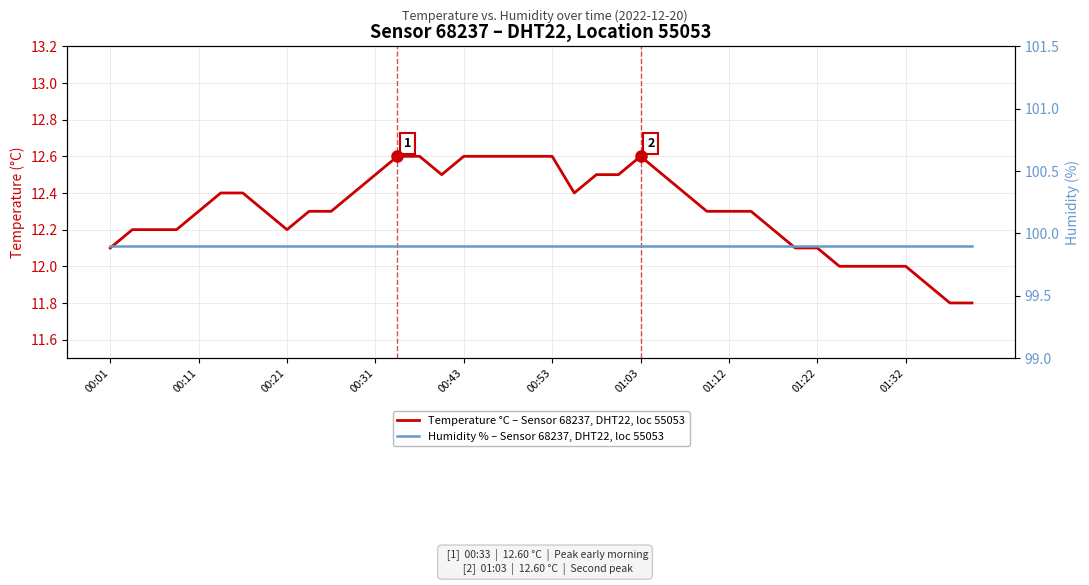

How many categories are shown in the chart?

40